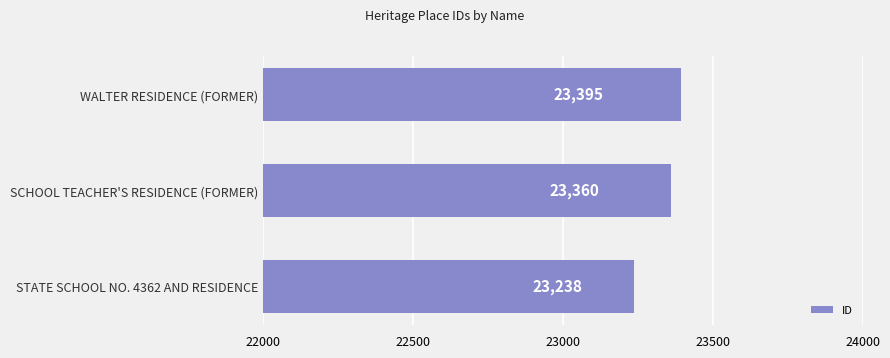

How many values are between 23238 and 23395?

3